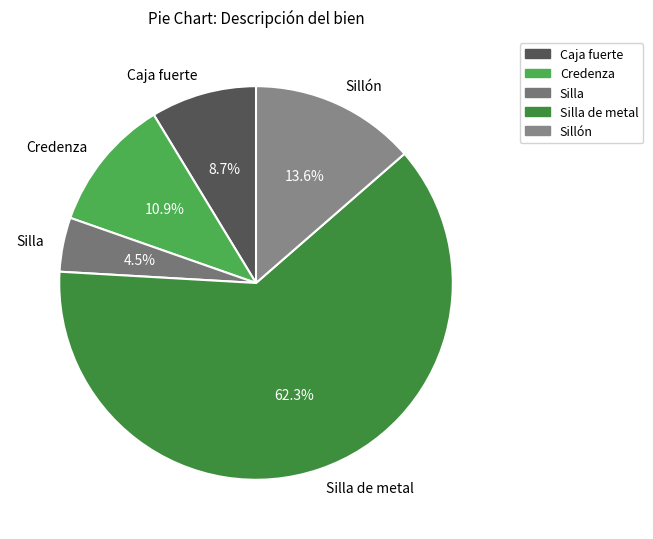

To the nearest percent, what is the difference between the Silla de metal and Sillón slice percentages?

49%